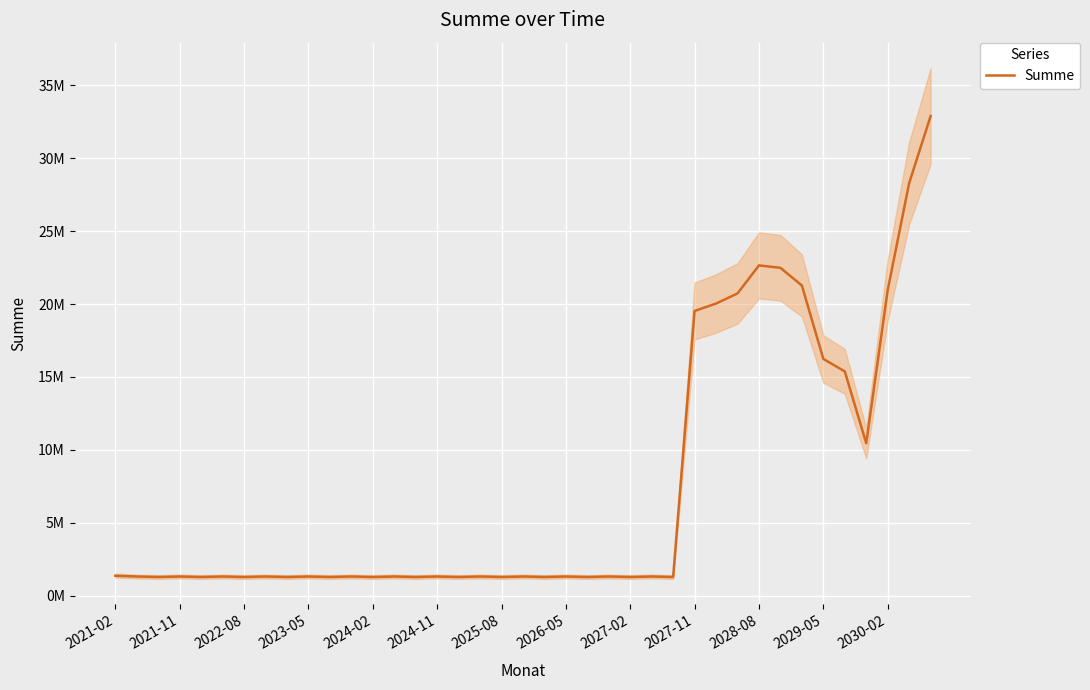

Which has a higher value, 14 or 2021-02?

2021-02